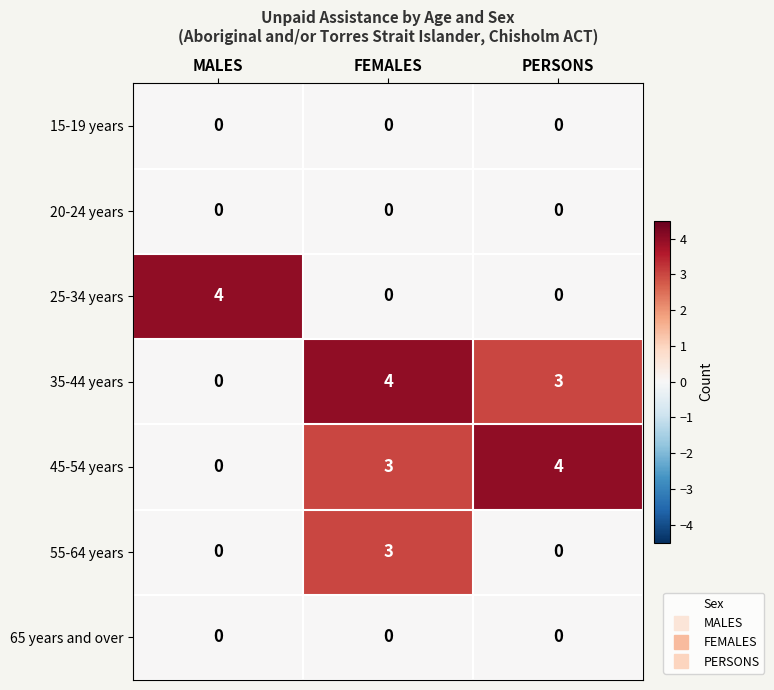

At which label is 35-44 years closest to 2?

PERSONS